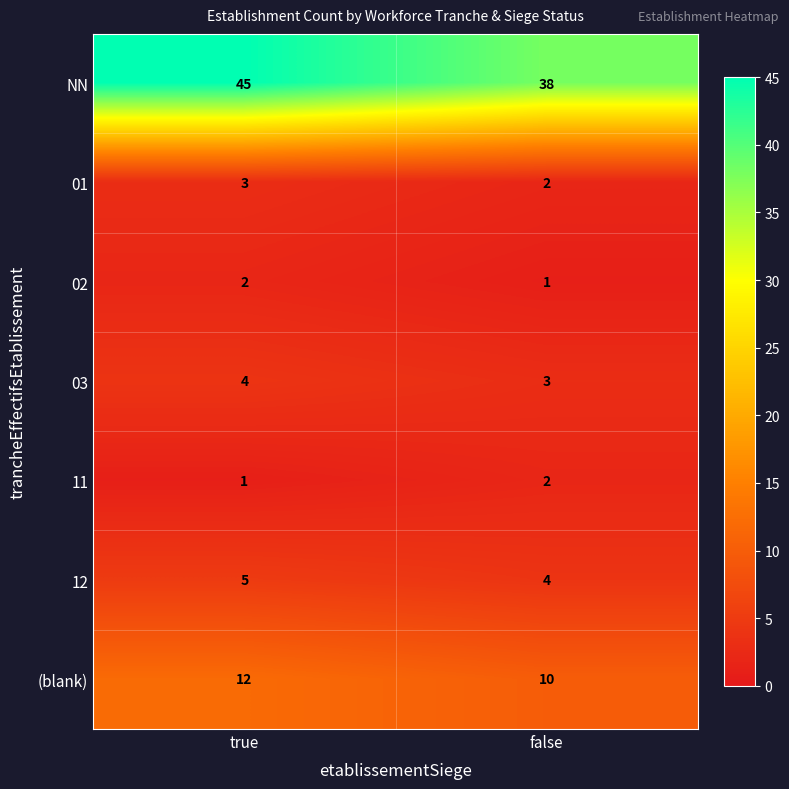

Reading left to right, extract all data points from this chart.

NN: 45	38
01: 3	2
02: 2	1
03: 4	3
11: 1	2
12: 5	4
(blank): 12	10